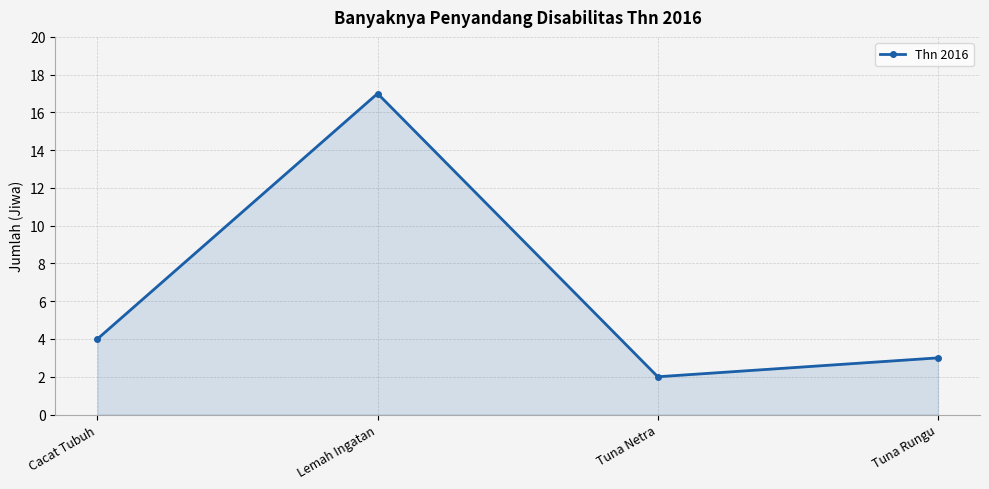

Count the number of categories in the chart.

4